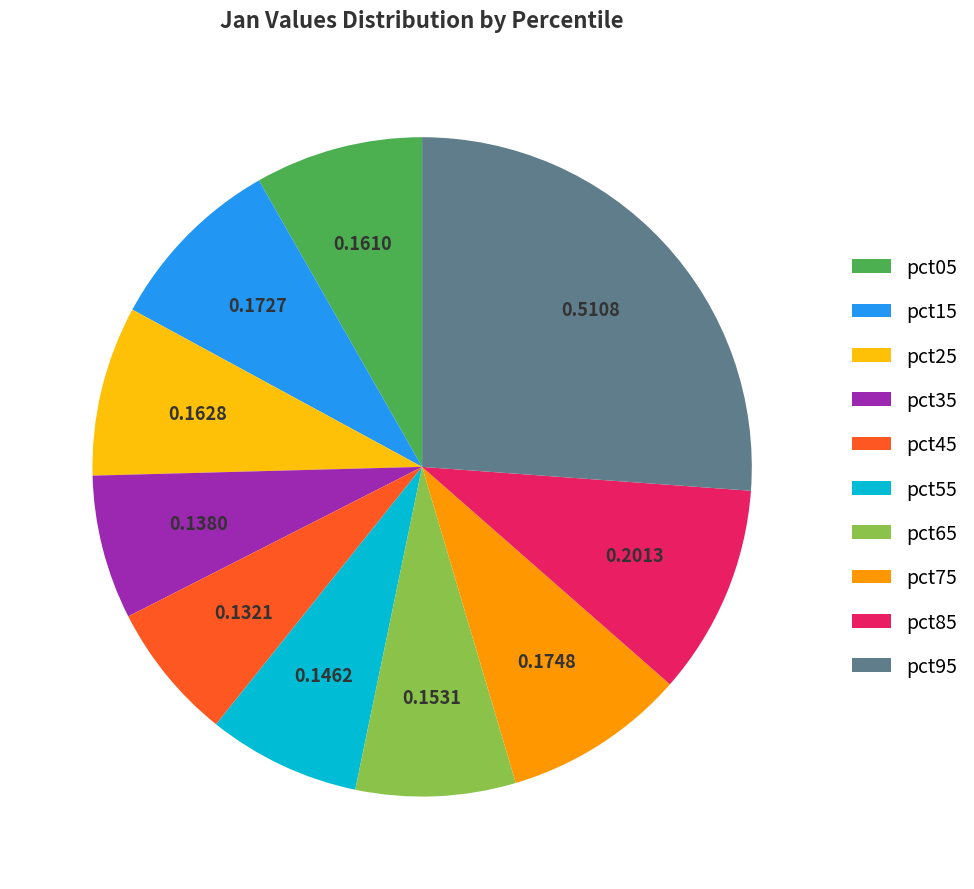

True or false: pct95 accounts for 33% of the total.

False